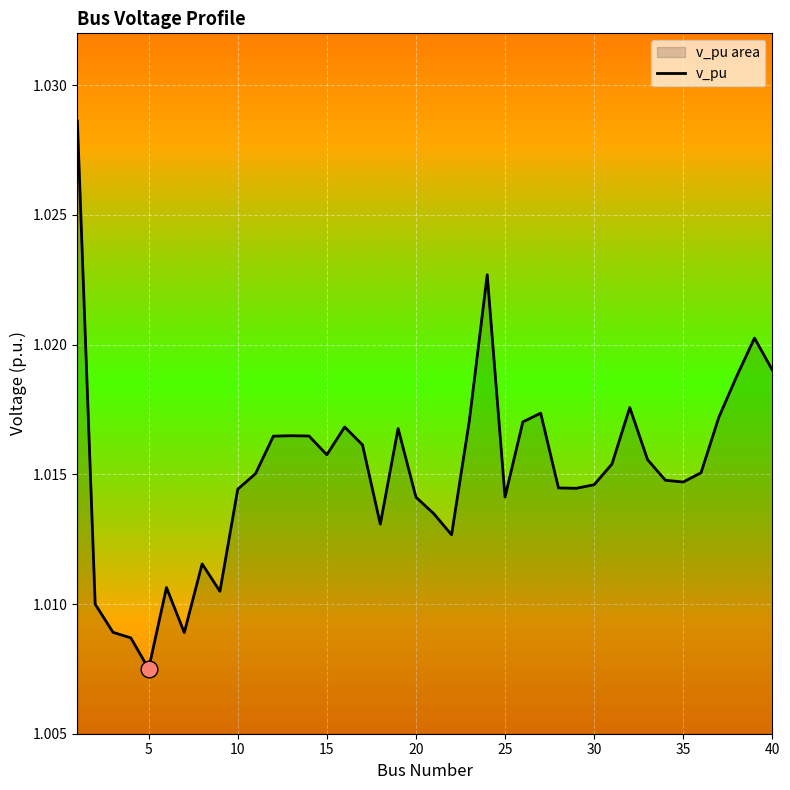

True or false: there are more than 1 points higher than both neighbors.

True